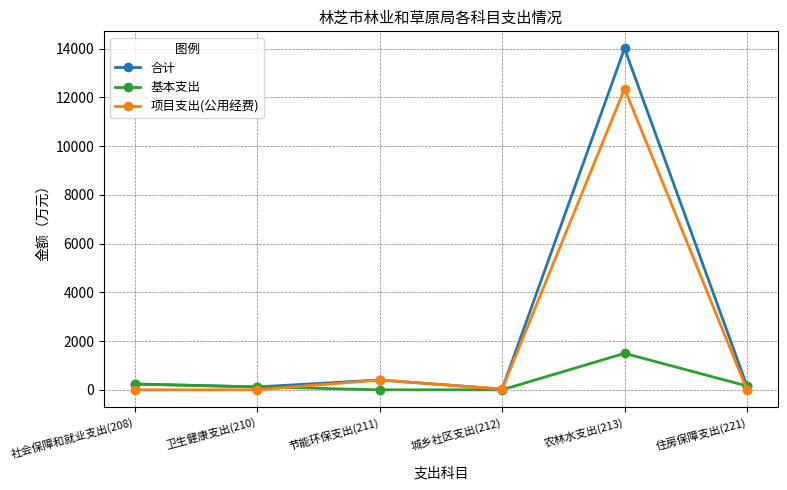

What is the label of the 5th point from the right?

卫生健康支出(210)